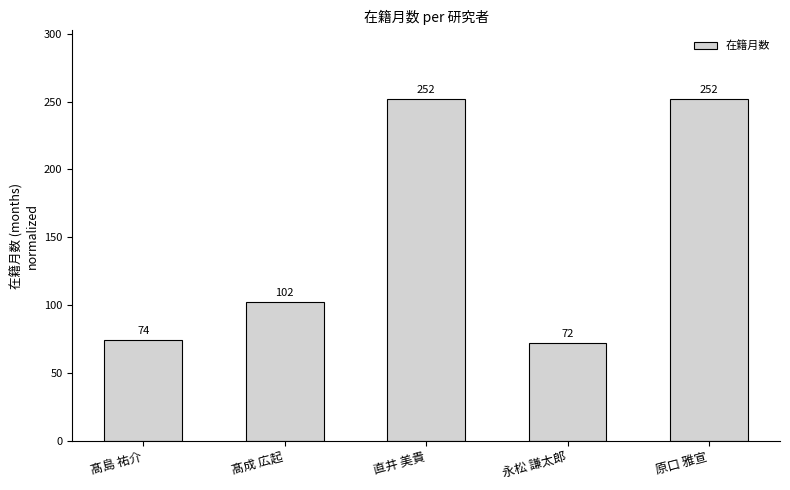

Reading left to right, list all the values displayed in this chart.

髙島 祐介=74	髙成 広起=102	直井 美貴=252	永松 謙太郎=72	原口 雅宣=252